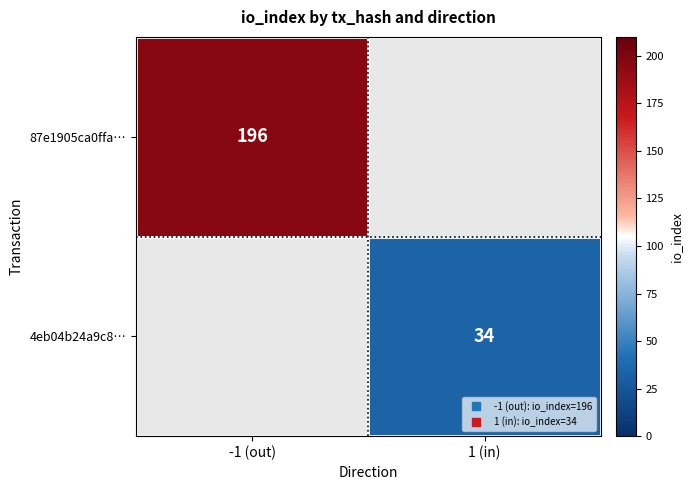

At which category is the sum across all series the highest?

-1 (out)